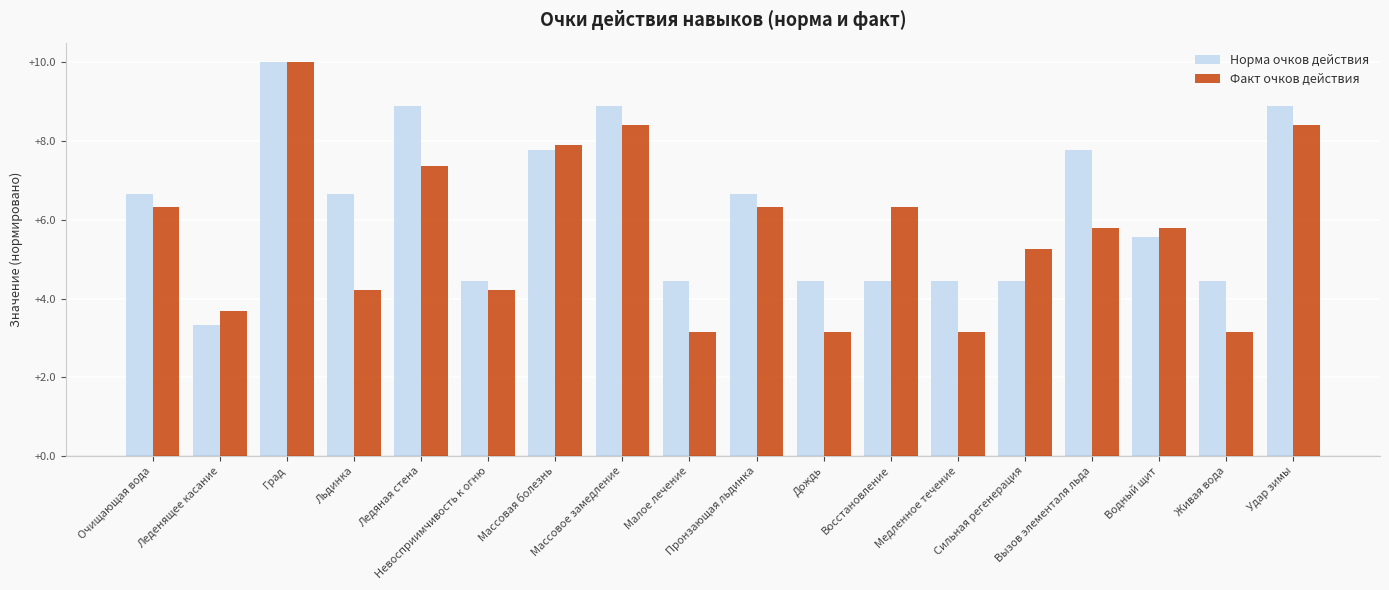

The Факт очков действия series shows 9.2 at Водный щит. True or false?

False